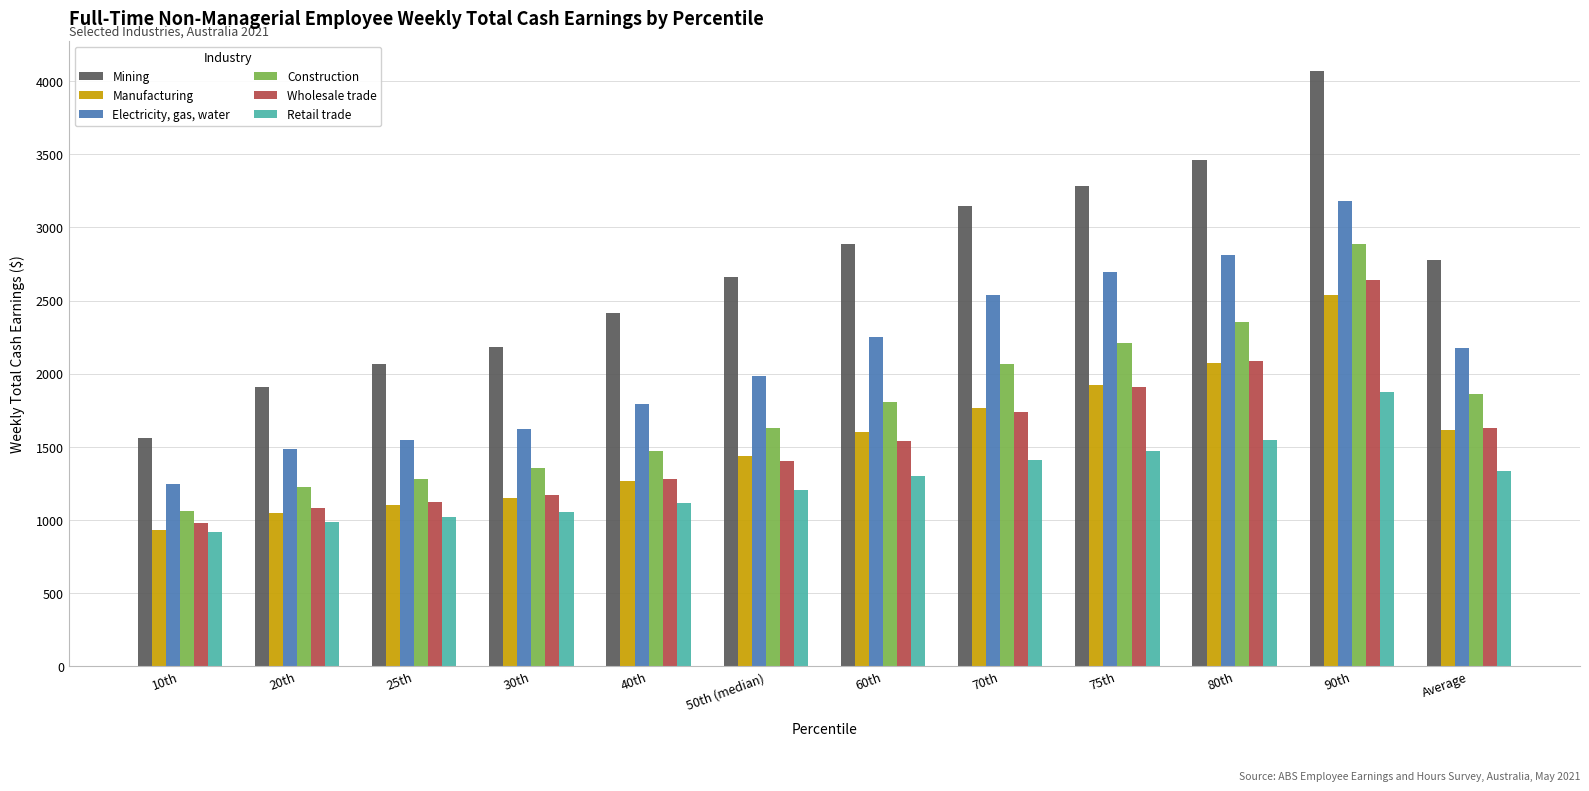

At which category is the sum across all series the highest?

90th